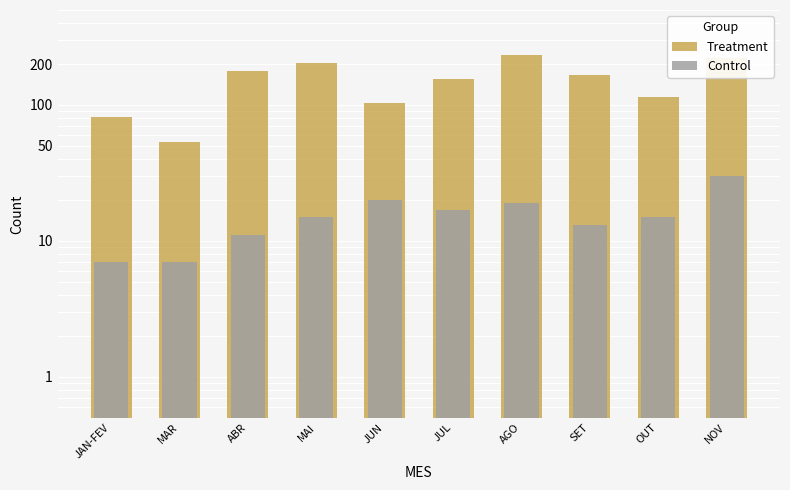

What is the label of the 10th bar from the right?

JAN-FEV